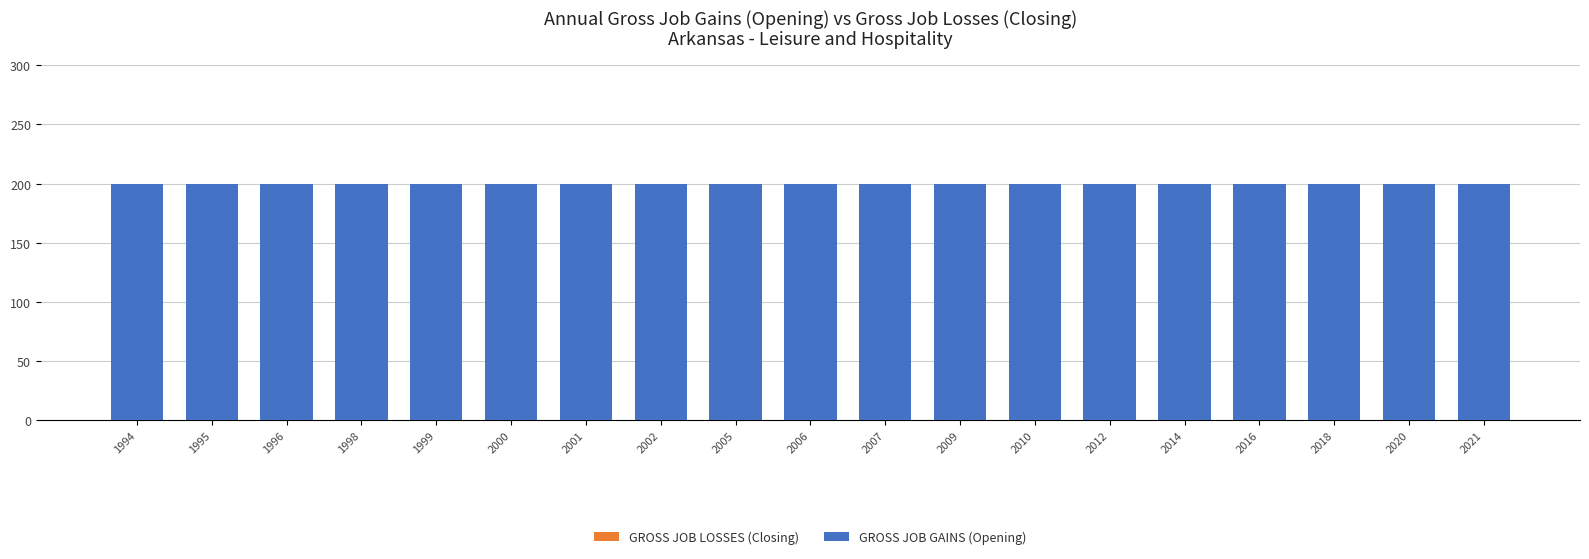

Rank the series by their average value, from highest to lowest.

GROSS JOB GAINS (Opening), GROSS JOB LOSSES (Closing)